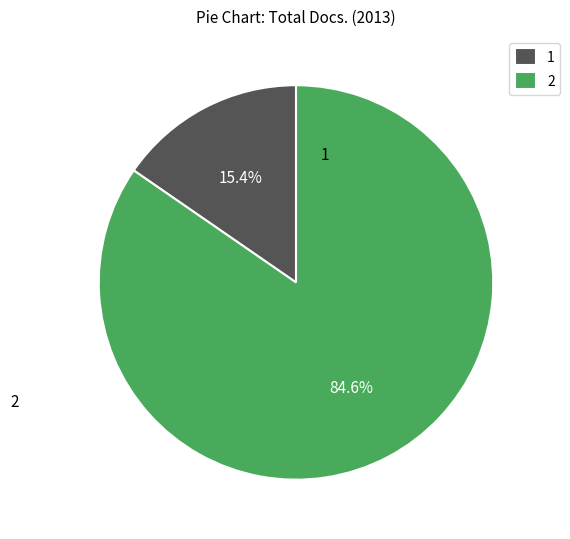

Rank the categories by value from highest to lowest.

2, 1